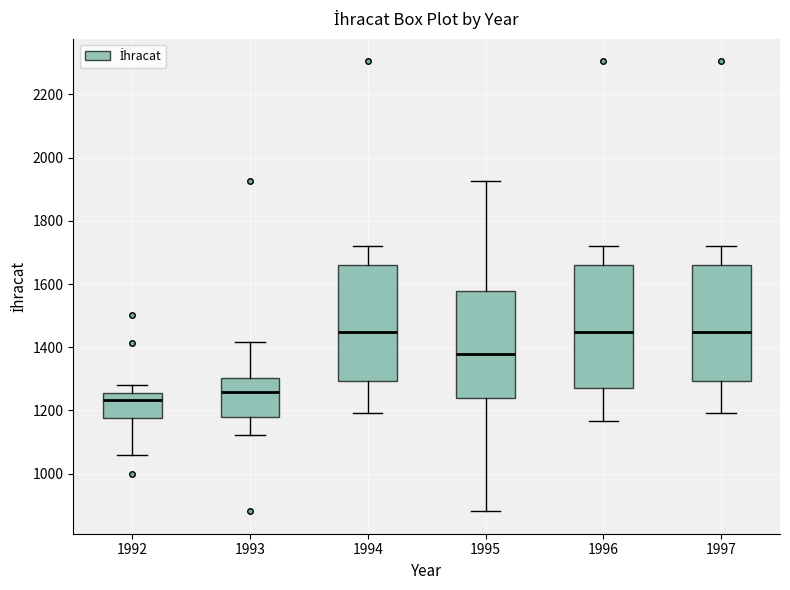

Where is the lower edge of the box at x = 1997 on the y-axis? The values are not printed on the chart, so give them approximately, as read against the axis.

1300